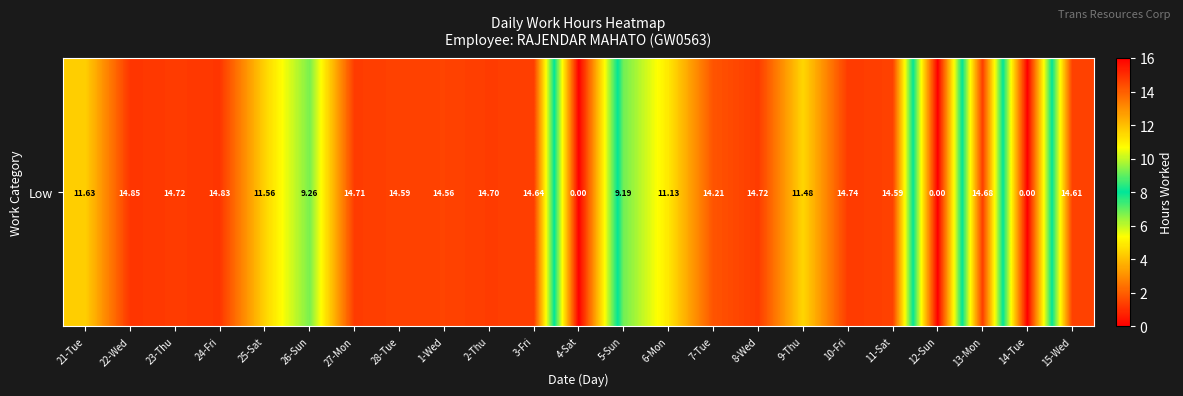

True or false: the data shows 6.3 at 6-Mon.

False